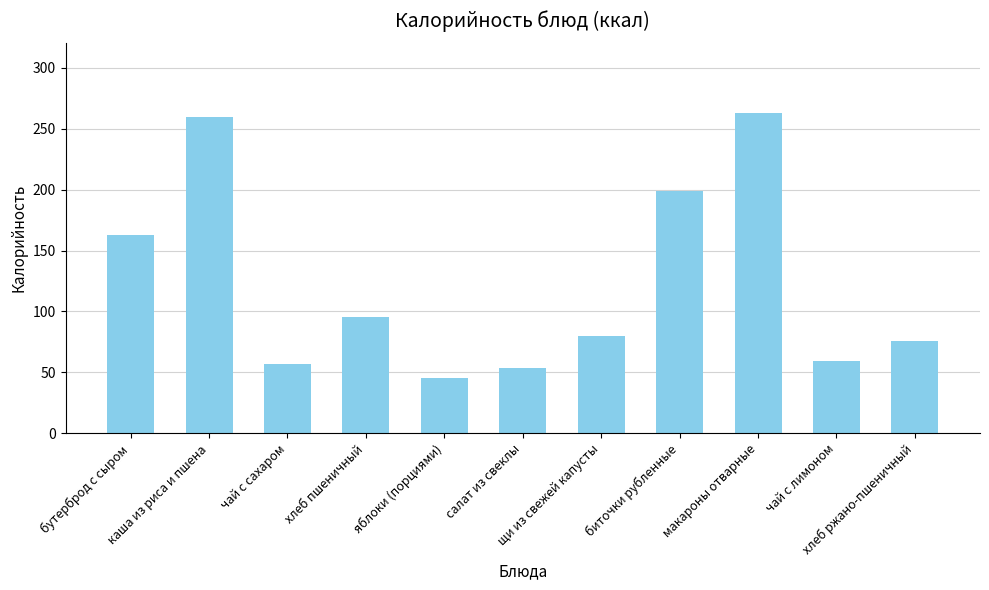

Count the number of categories in the chart.

11